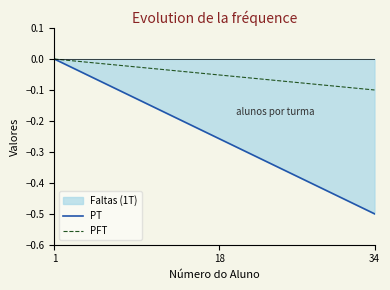

True or false: PFT has more than 2 points higher than both neighbors.

False